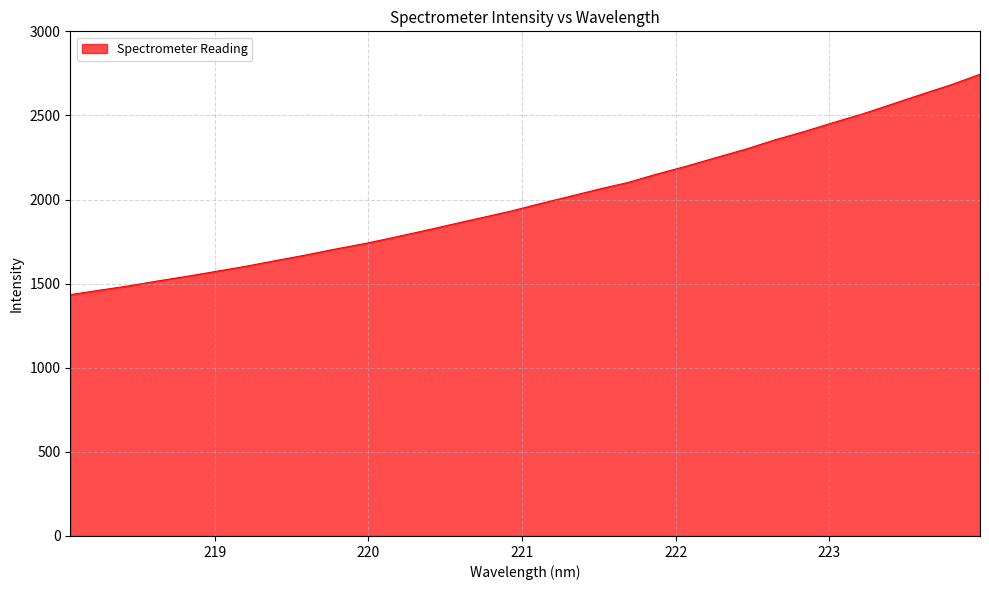

What is the difference between the maximum and minimum values?

1310.1